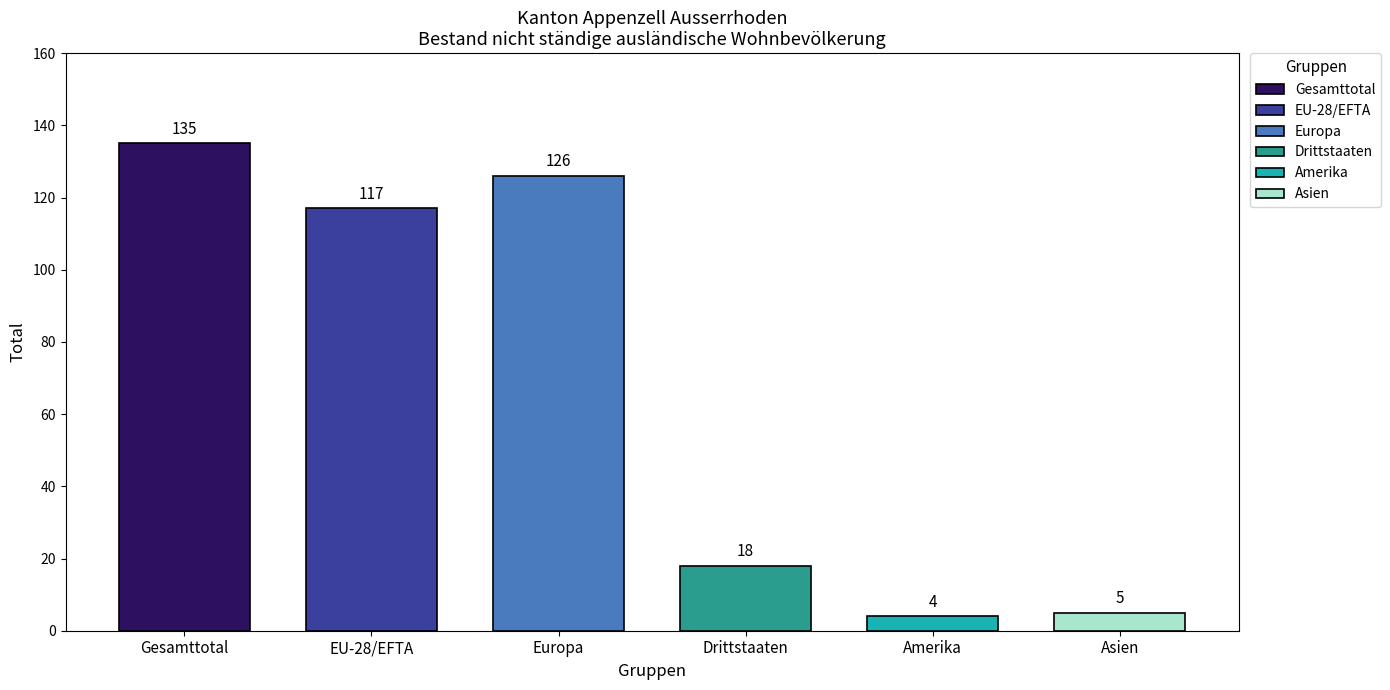

What is the label of the 5th bar from the right?

EU-28/EFTA